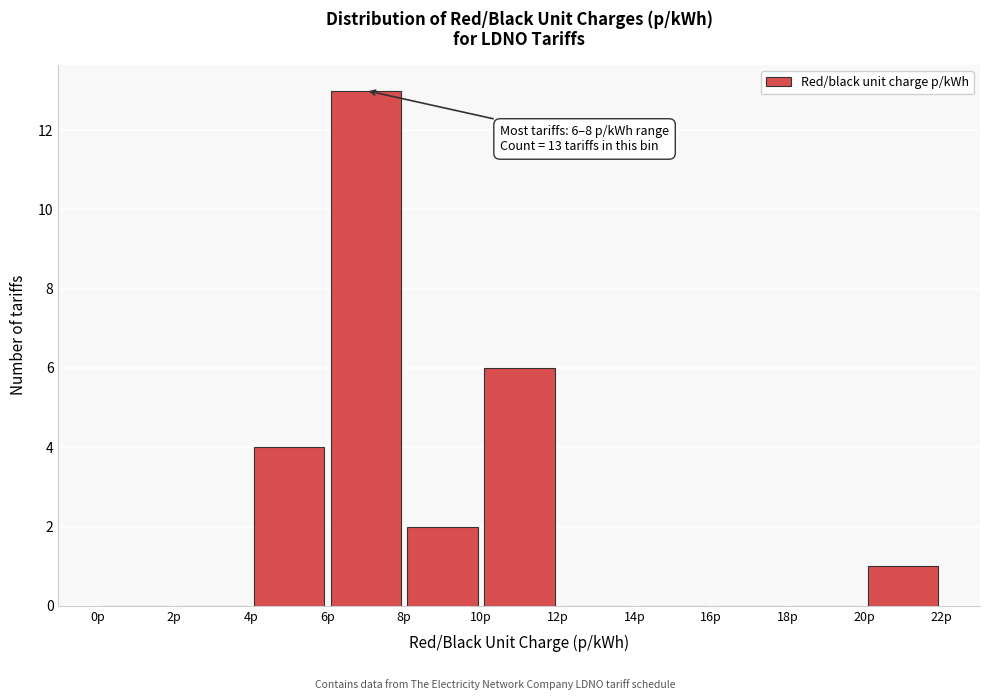

Over which range of the x-axis is the bar tallest?

6 to 8